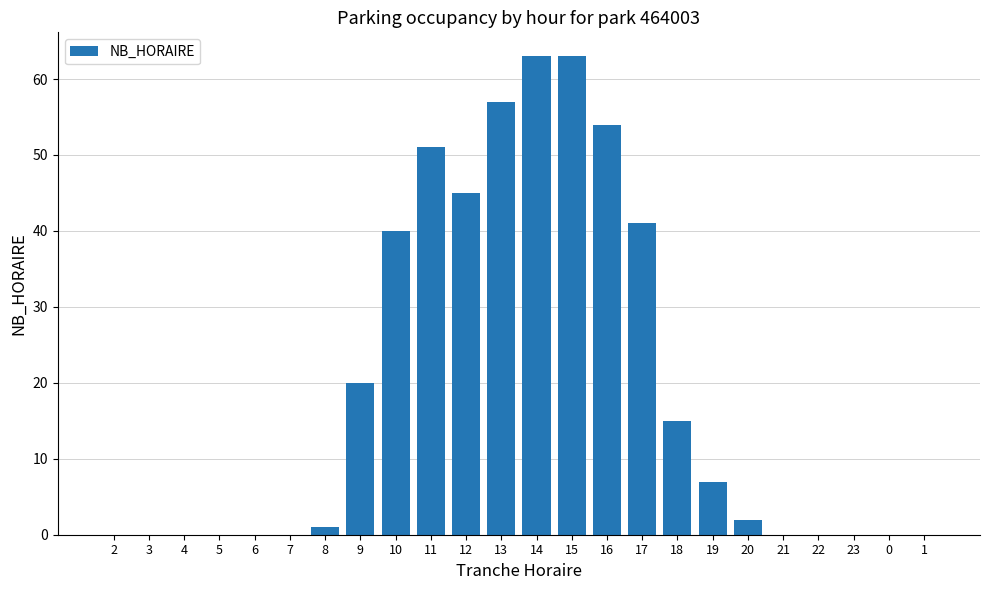

How many categories are shown in the chart?

24